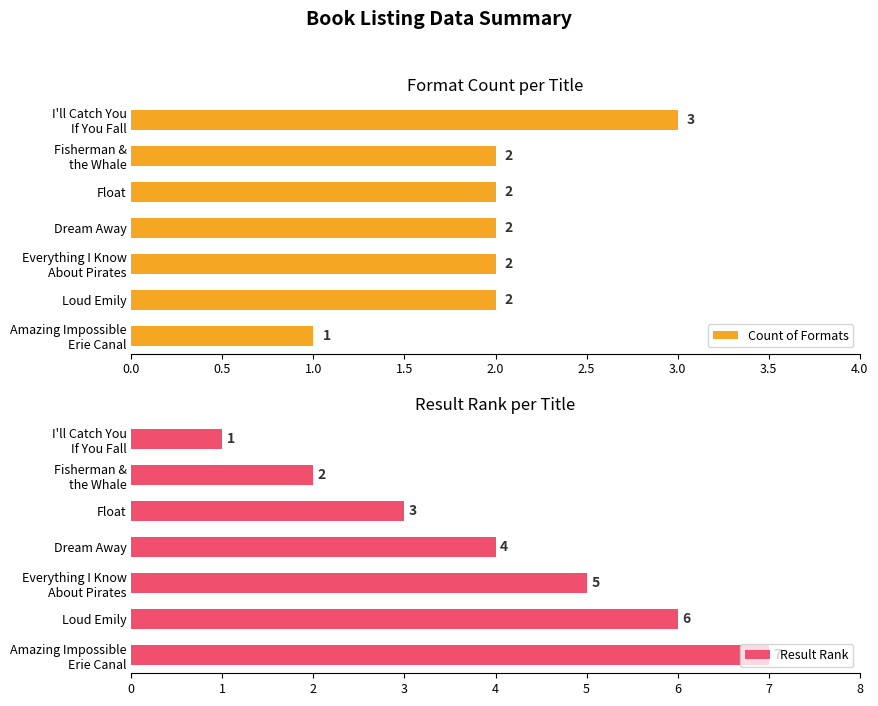

The value of Count of Formats at Loud Emily is 2. True or false?

True